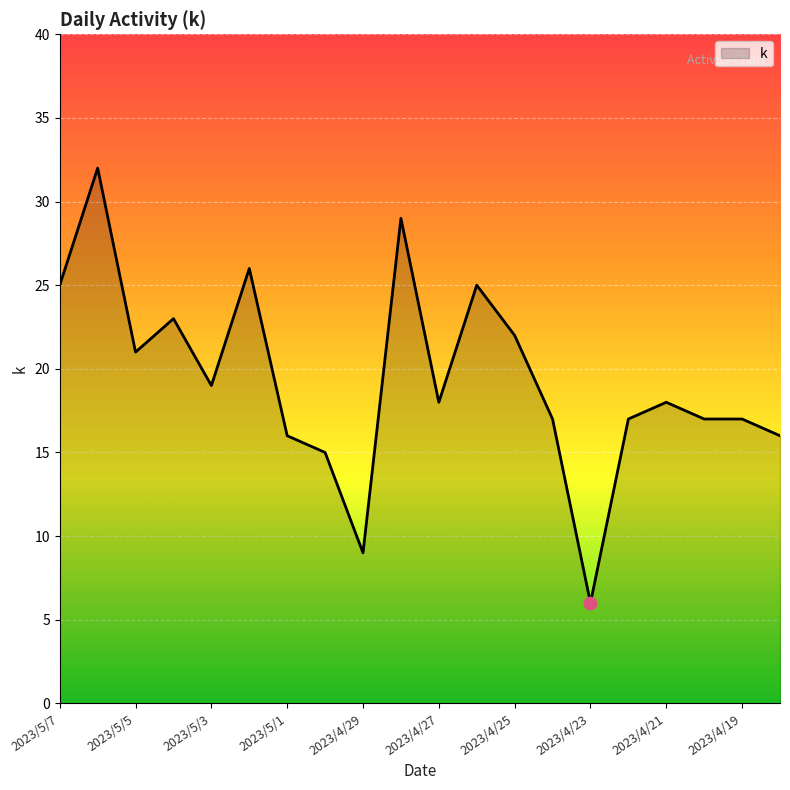

What is the difference between the maximum and minimum values?

26